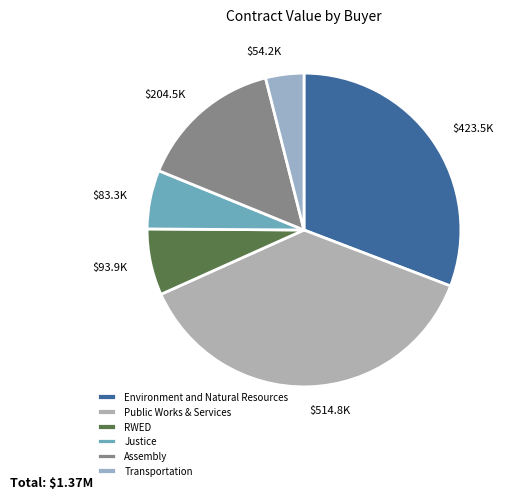

How many segments does this pie chart have?

6